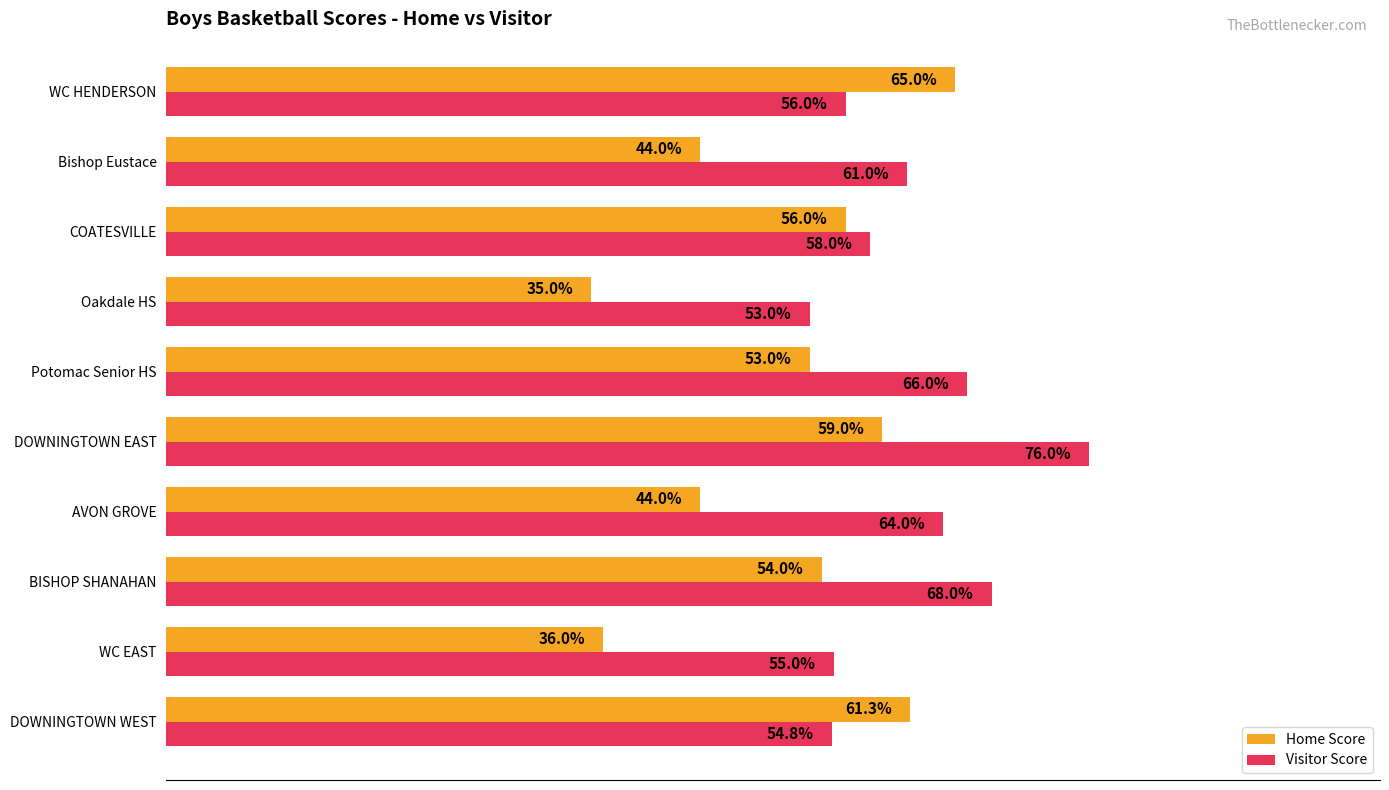

Which series changed the most between DOWNINGTOWN WEST and BISHOP SHANAHAN?

Visitor Score